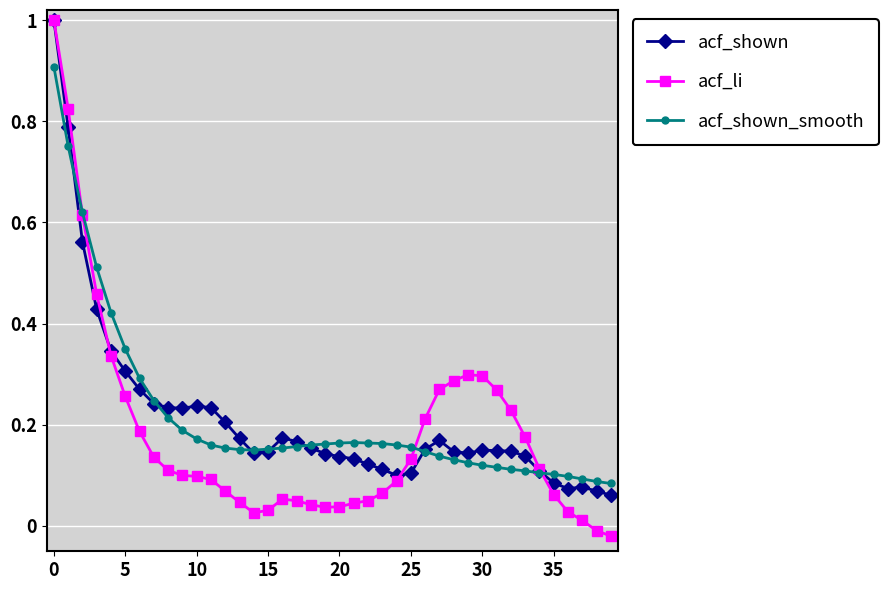

True or false: acf_shown has more than 2 interior local peaks.

True